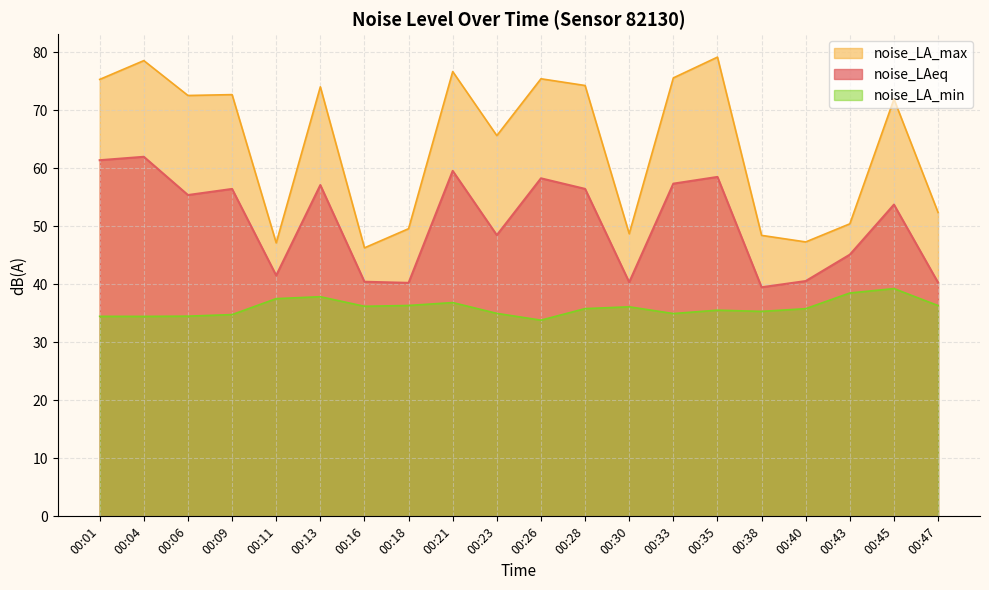

List the series in order of their overall mean, lowest first.

noise_LA_min, noise_LAeq, noise_LA_max